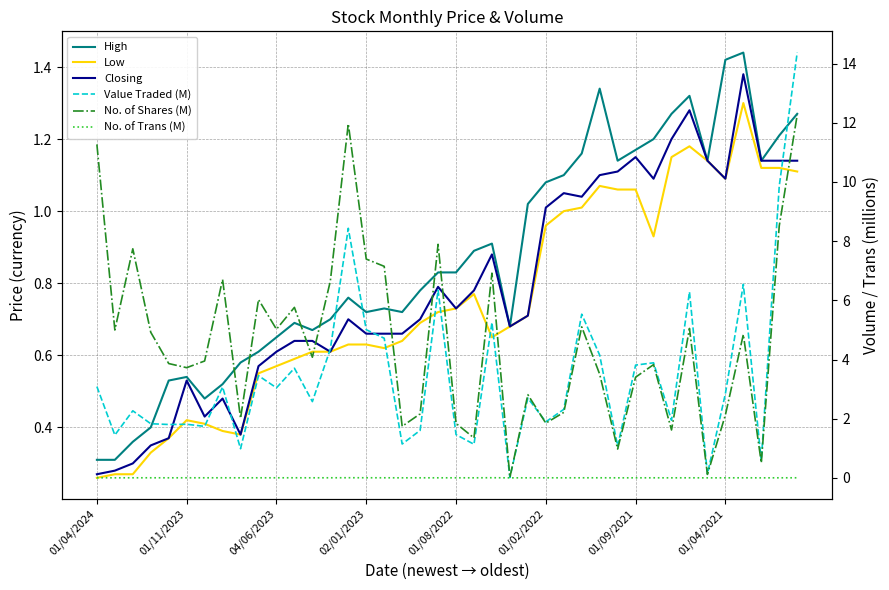

True or false: No. of Trans (M) has more than 0 interior local peaks.

True